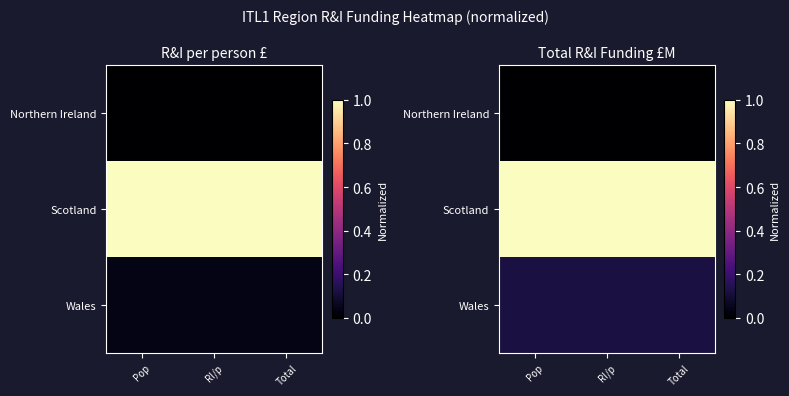

Which series has the largest total across all categories?

Scotland